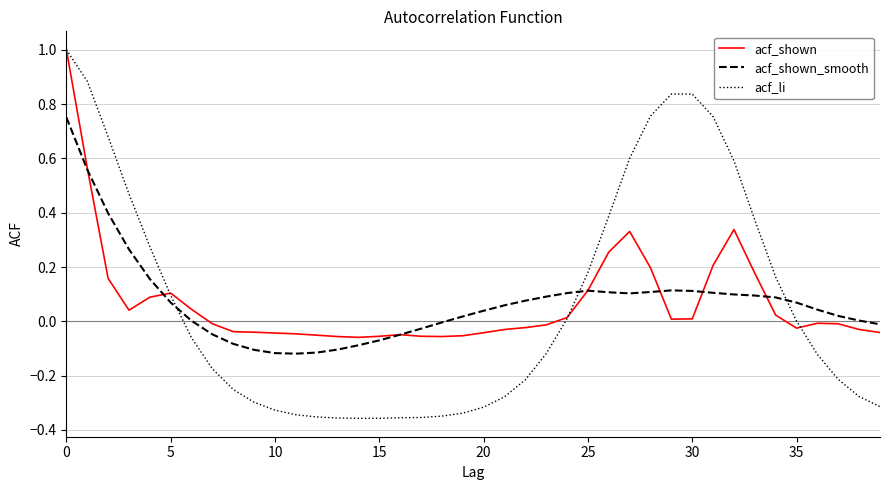

After their last crossing, which series has the higher values: acf_shown or acf_shown_smooth?

acf_shown_smooth